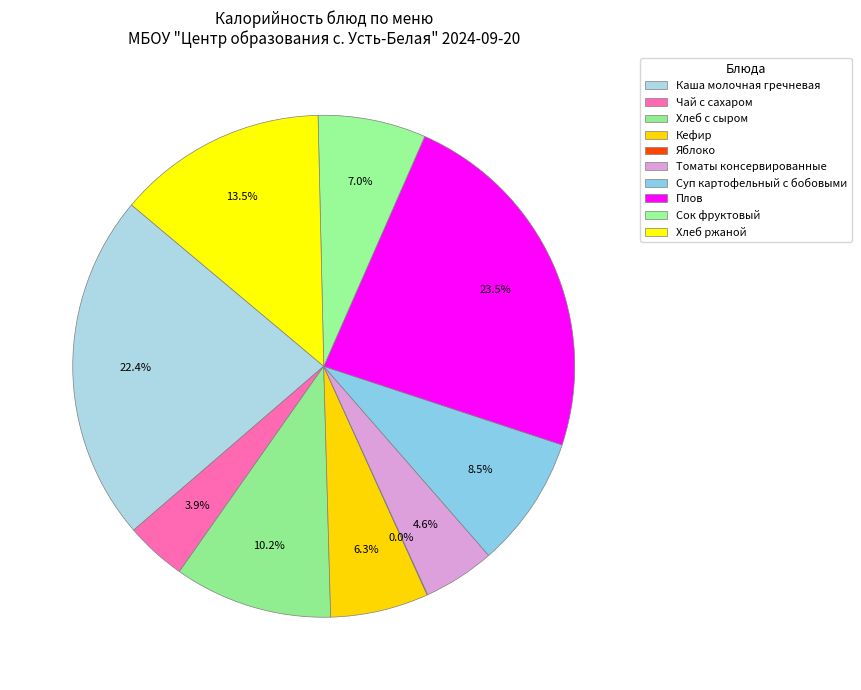

Is it true that Суп картофельный с бобовыми is 20% of the pie?

False